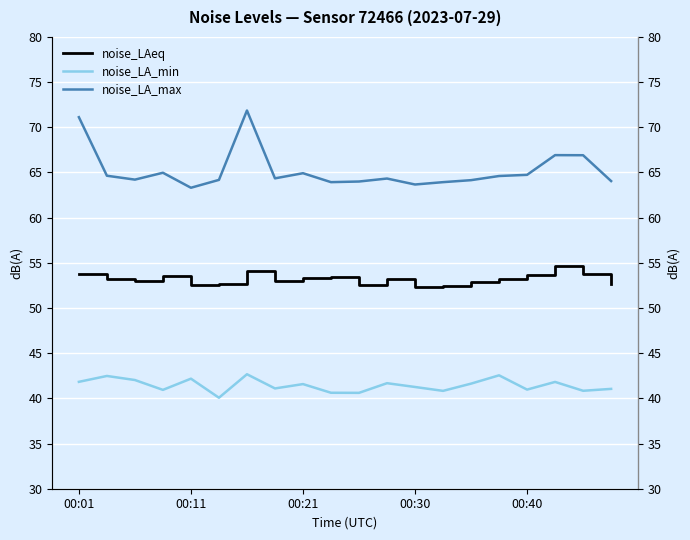

Between 10 and 16, which is larger?

16